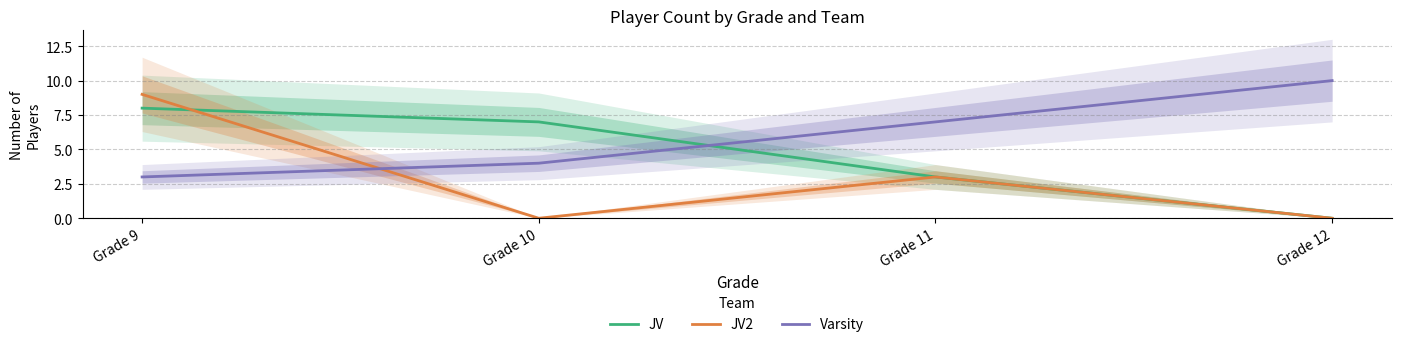

How many lines are shown in the chart?

3